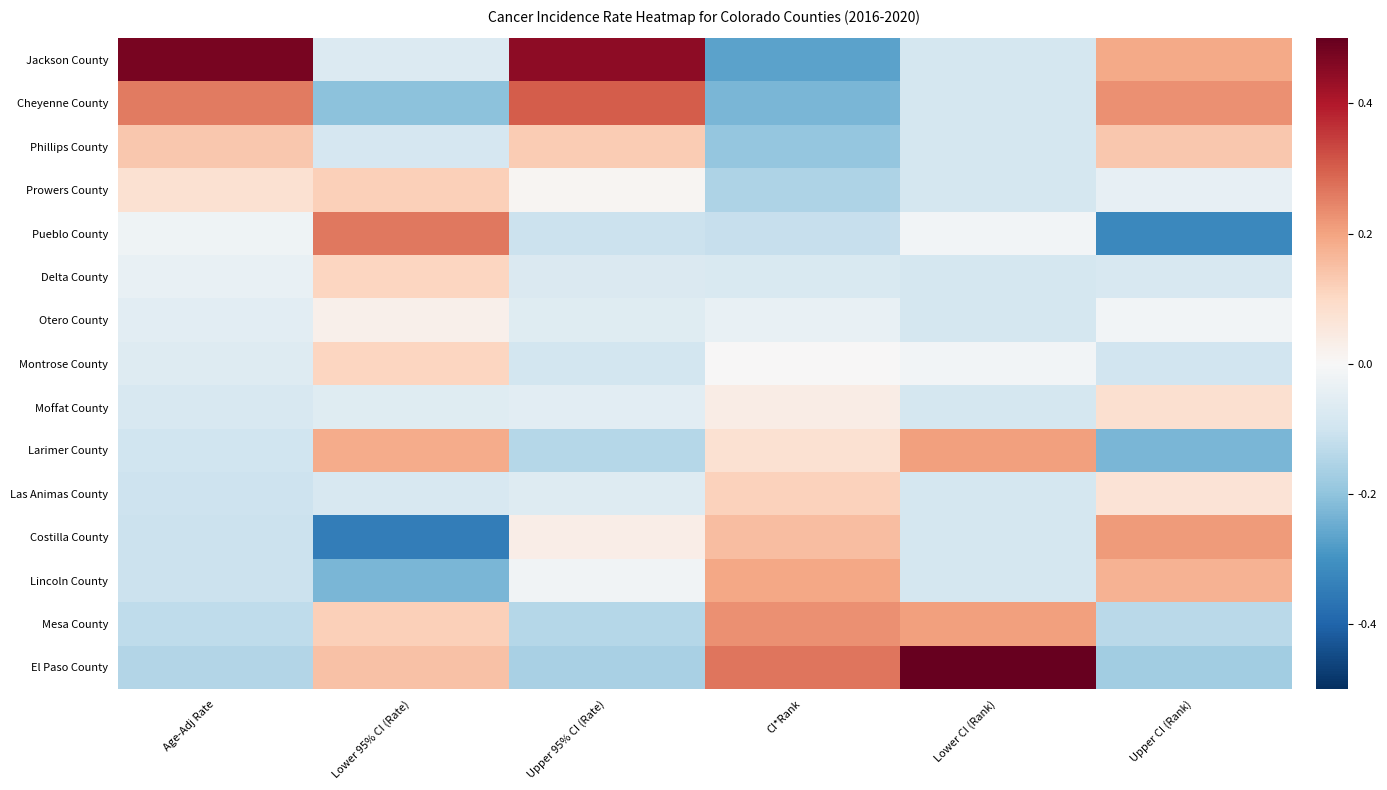

At how many categories does at least one series exceed 0?

6